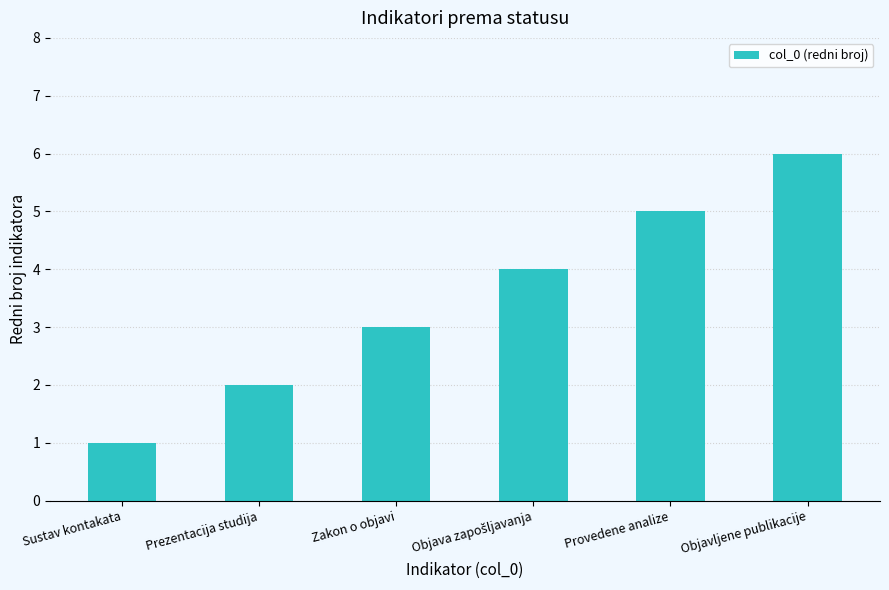

What value does the data have at Zakon o objavi?

3